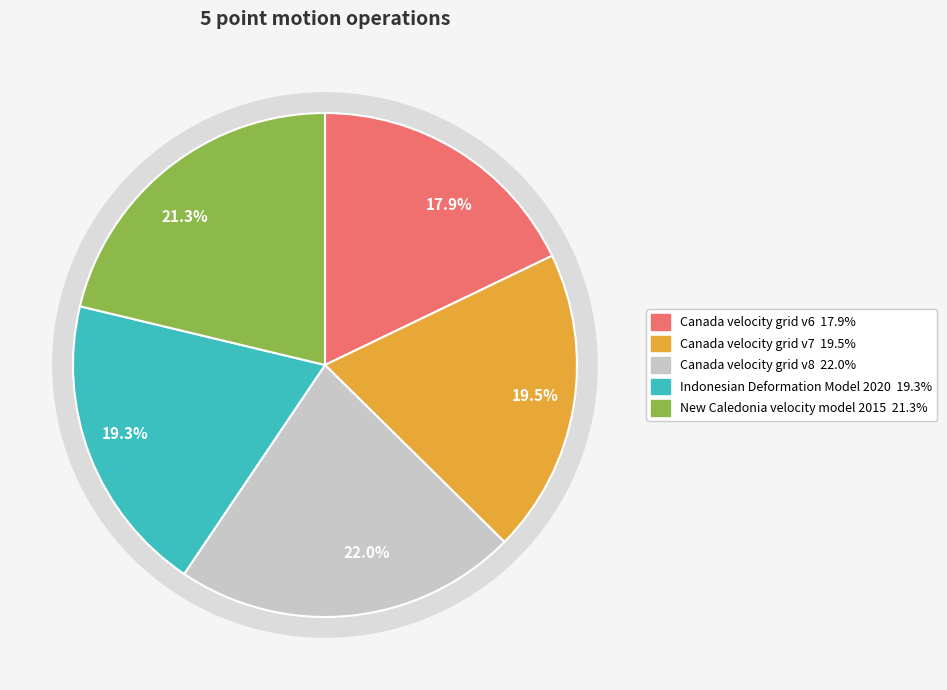

Approximately how many times larger is the value at Canada velocity grid v7 compared to Indonesian Deformation Model 2020?

1.0